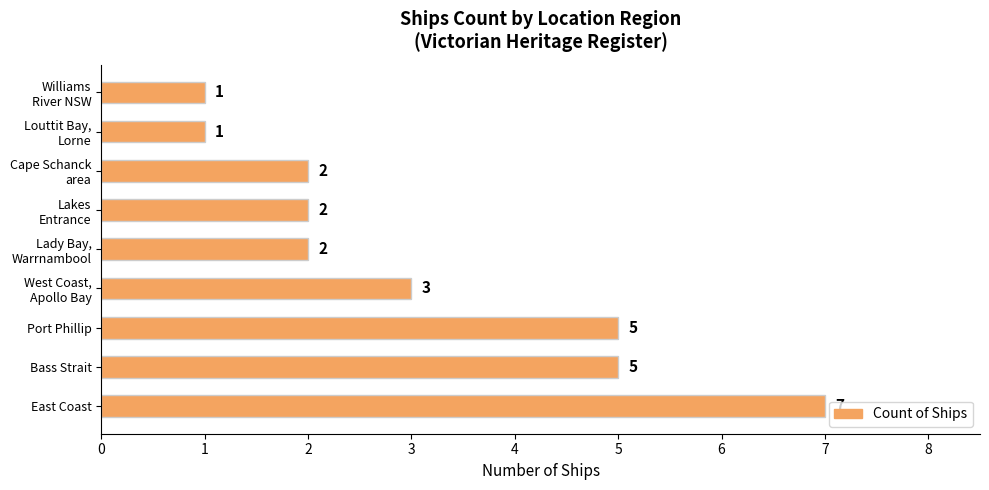

Which category has the highest value across all series?

East Coast